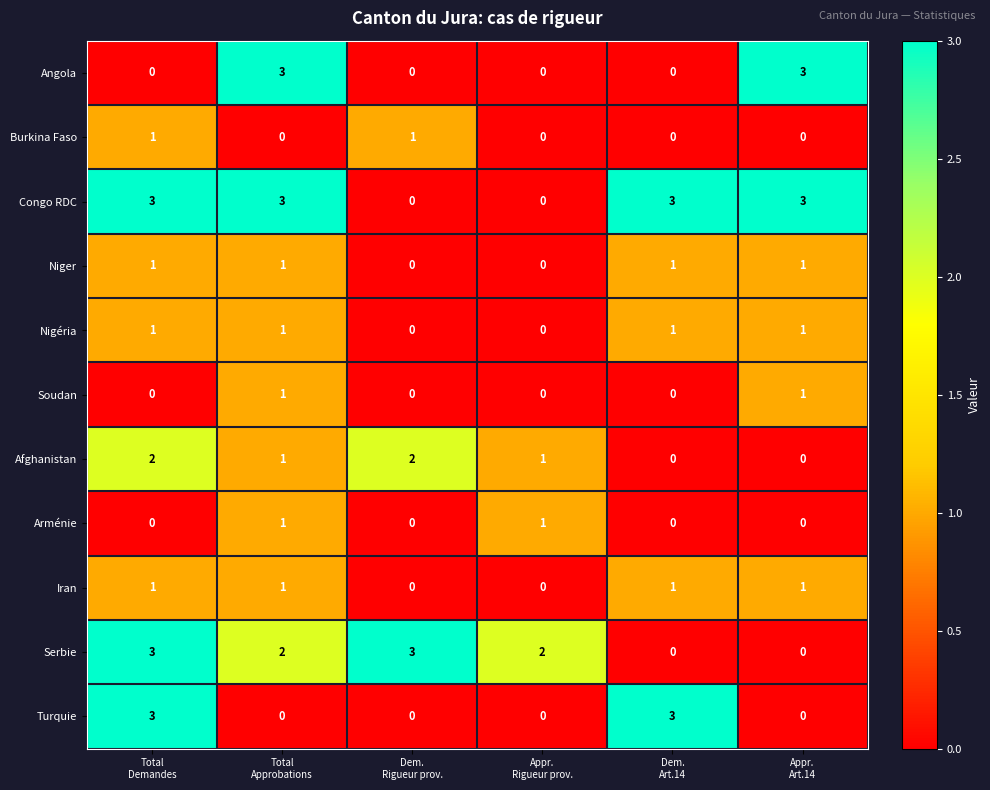

Which series has the largest total across all categories?

Congo RDC